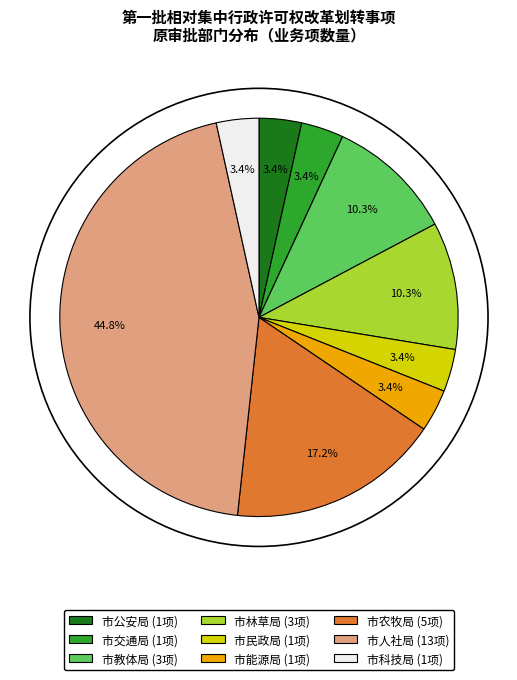

To the nearest percent, what is the average slice percentage?

11%